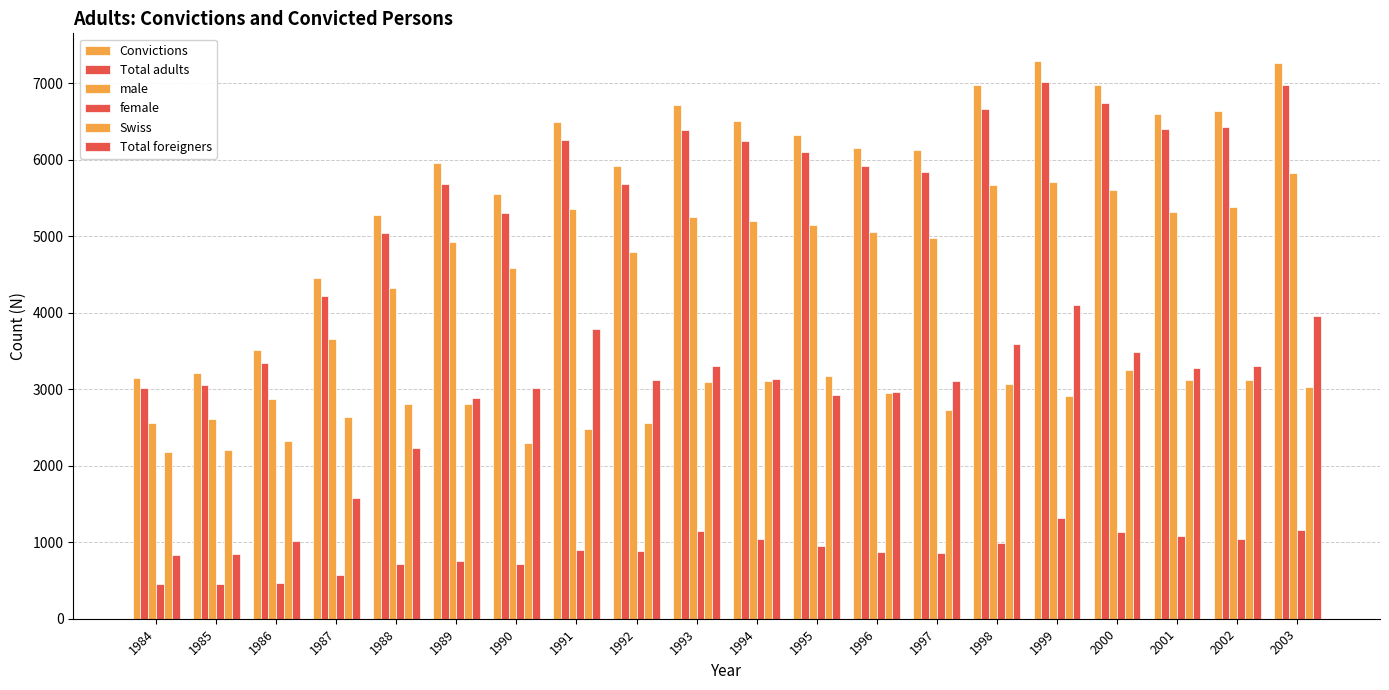

At which label does male reach its peak?

2003